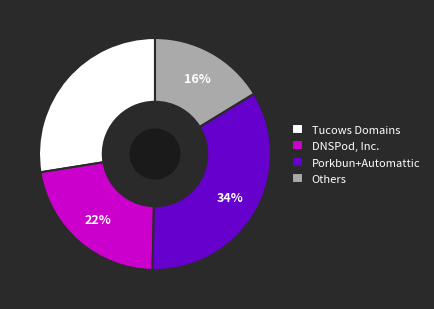

The DNSPod, Inc. slice represents 22% of the pie. True or false?

True